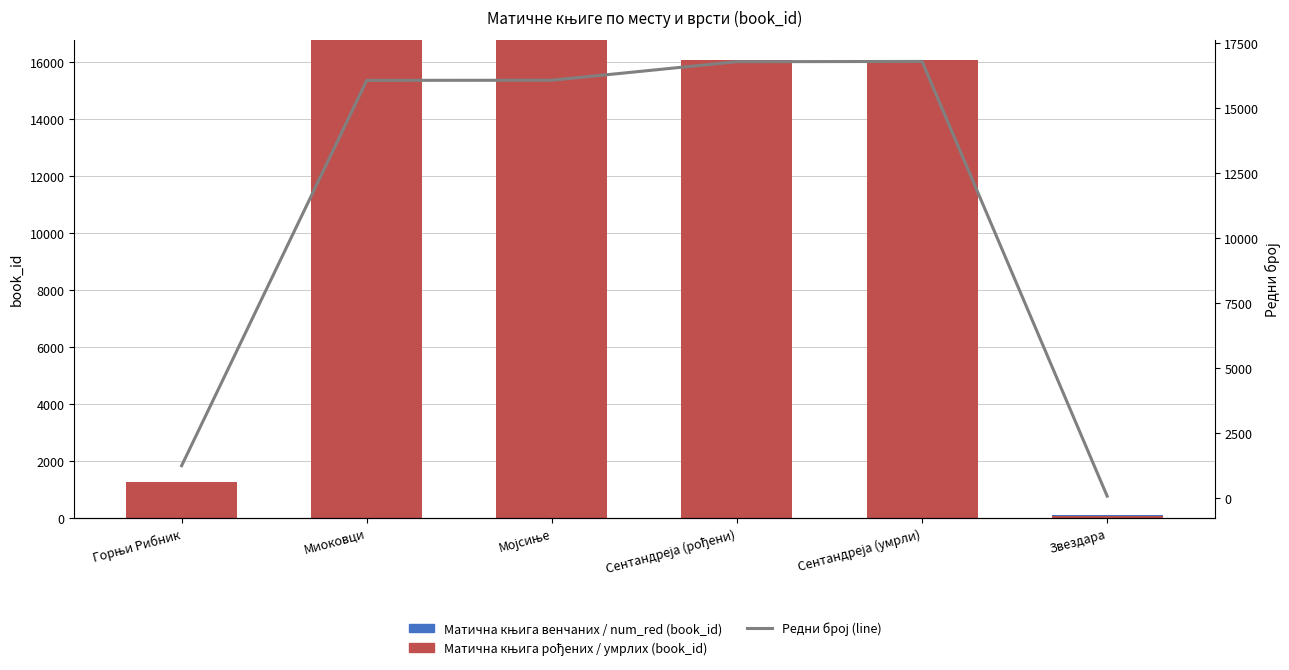

At which category does the chart reach its peak across all series?

Мојсиње